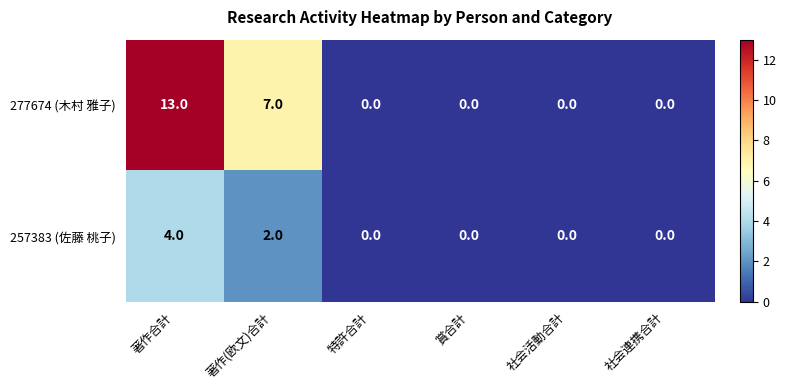

What is the difference between the maximum and minimum values in the 277674 (木村 雅子) series?

13